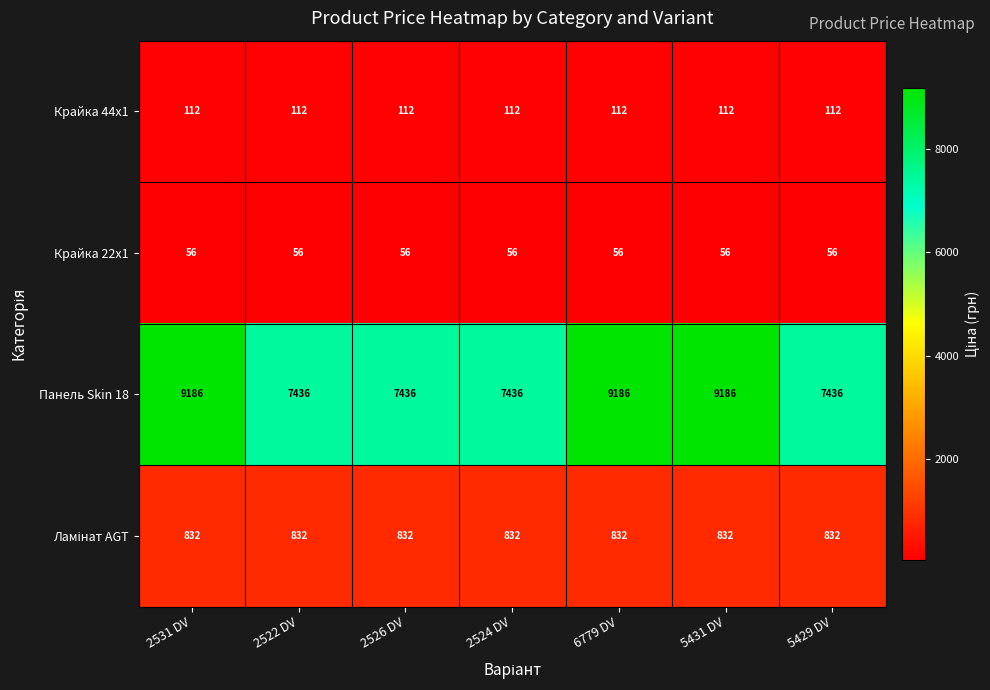

What is the total value across all series at 2524 DV?

8436